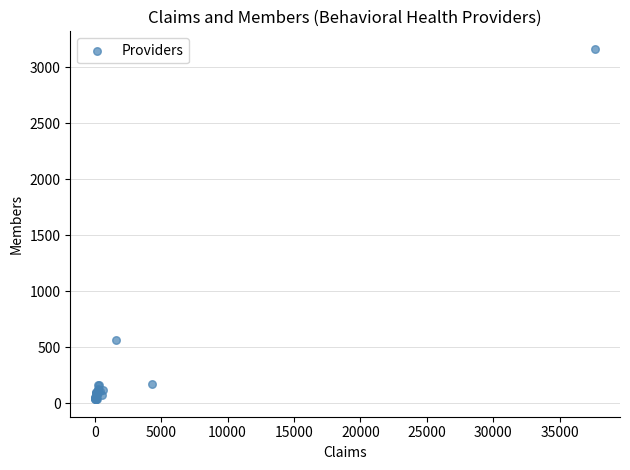

What Y value in the scatter plot is closest to 1600?

562